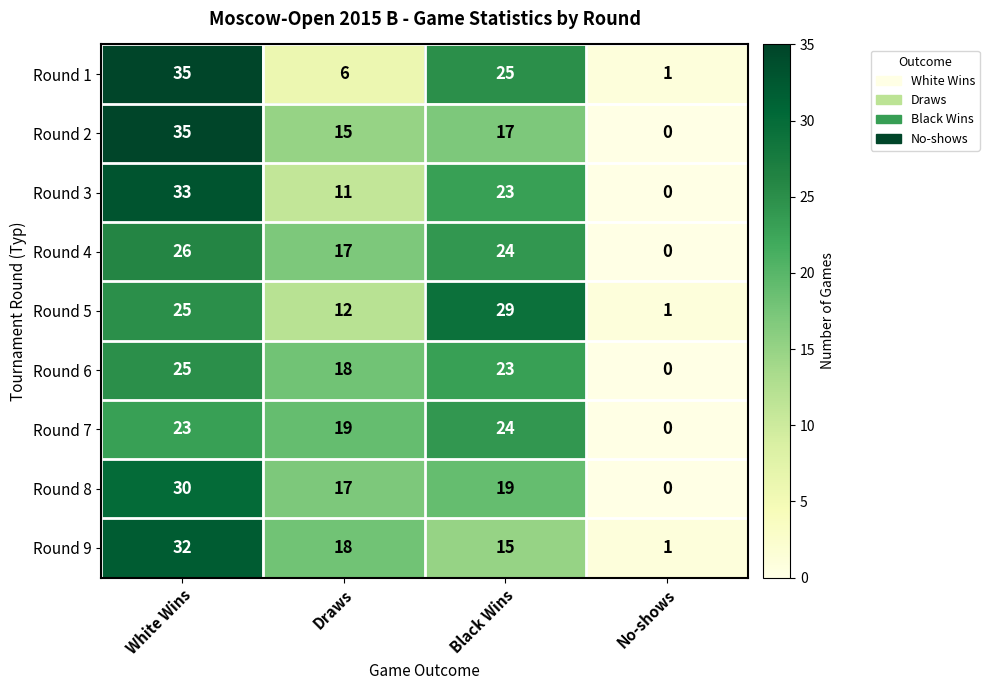

Rank the categories by Round 1 value from highest to lowest.

White Wins, Black Wins, Draws, No-shows